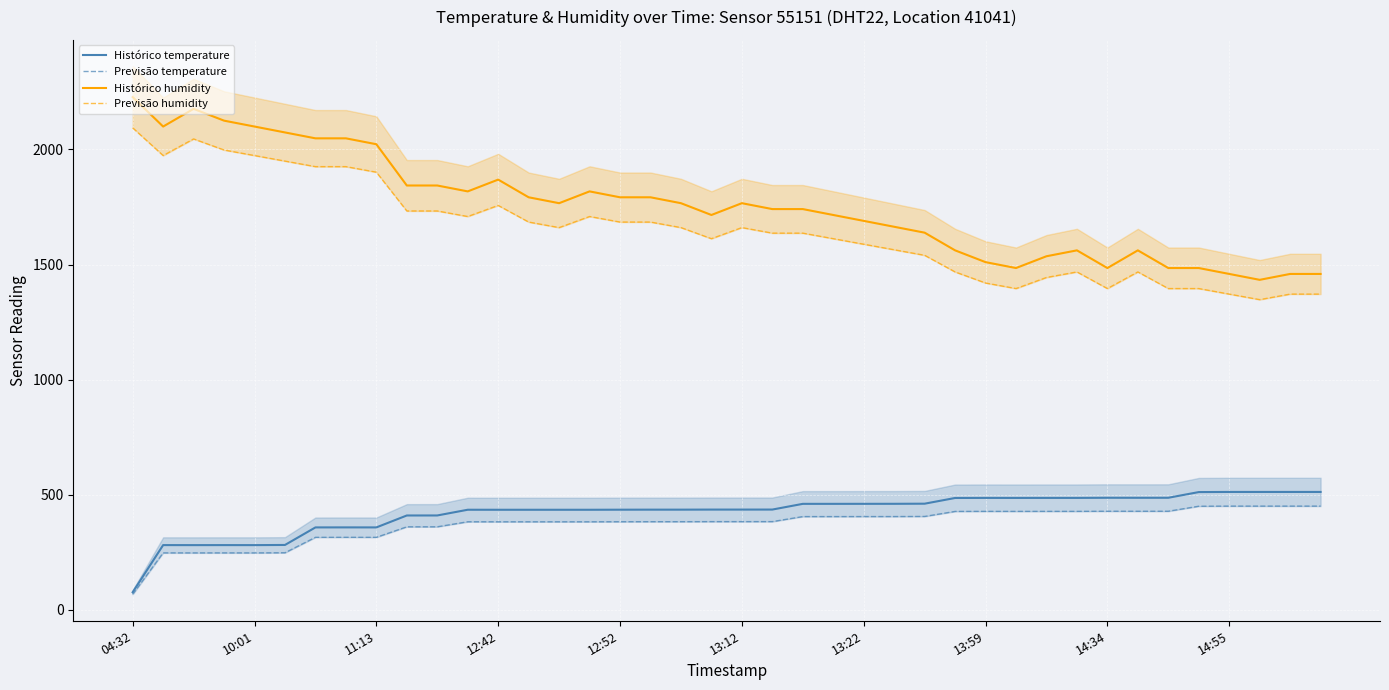

In Histórico temperature, how many points are higher than both neighbors (excluding endpoints)?

6